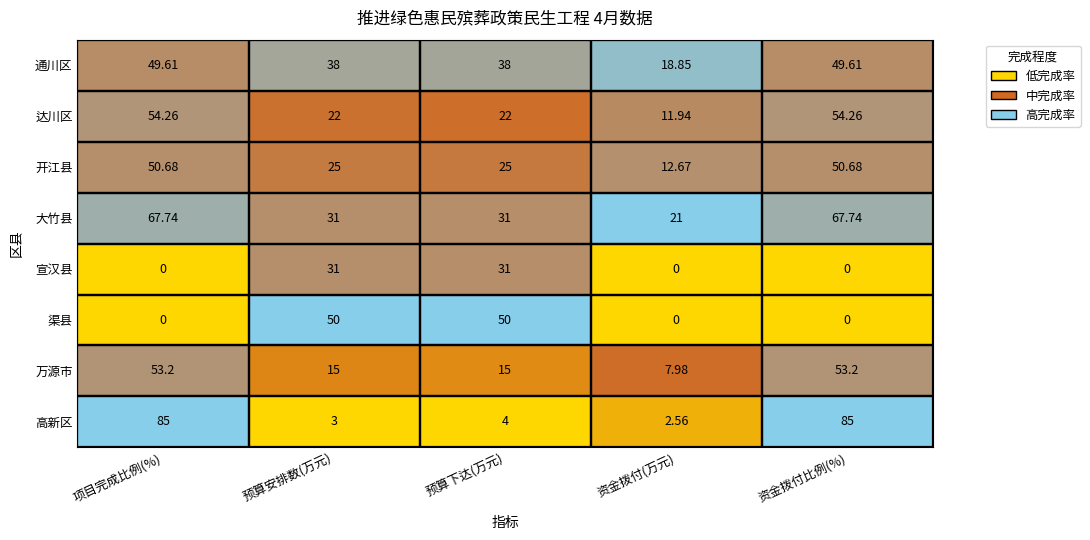

Is the value of 通川区 at 项目完成比例(%) greater than the value of 开江县 at 资金拨付比例(%)?

No